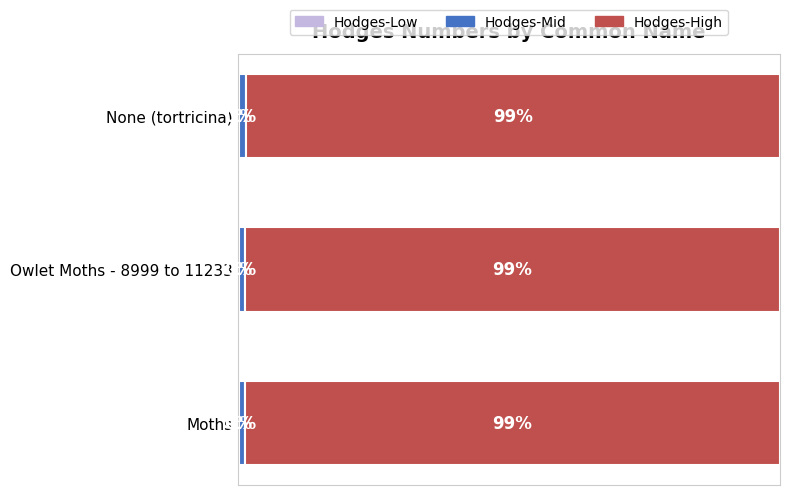

How many groups of bars are there?

3